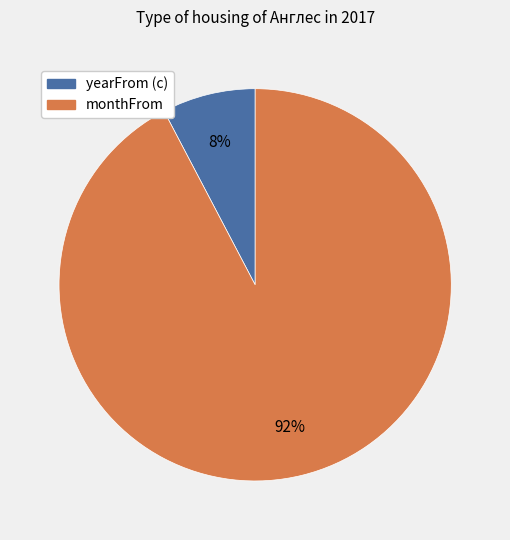

Which slice is the smallest?

yearFrom (с)